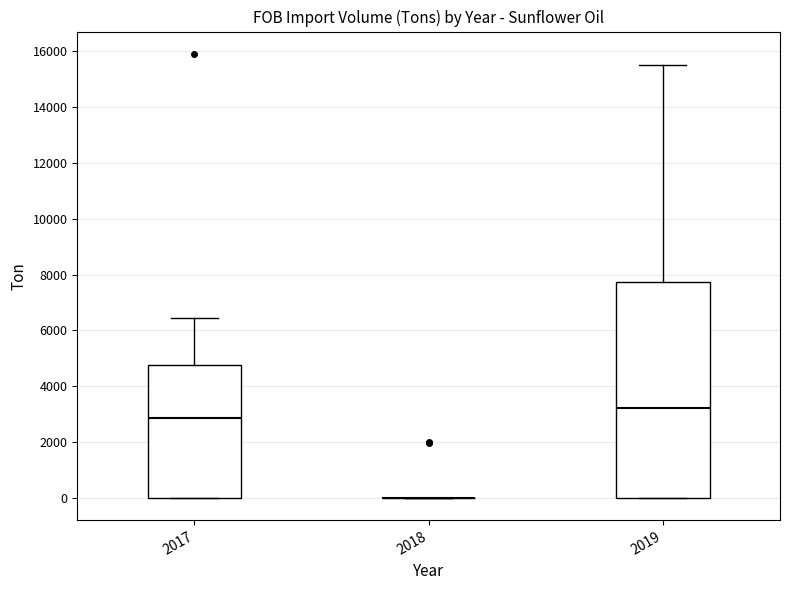

Reading left to right, transcribe this box plot: for each box, give where its median line is, the range the box spans, and where its two whiskers end, as read against the y-axis. The values are not printed on the chart, so give them approximately, as read against the axis.

2017: median 2800, box 0 to 4800, whiskers 0 to 6400
2018: box collapsed to a line at 0, whiskers 0 to 0
2019: median 3200, box 0 to 7800, whiskers 0 to 15600